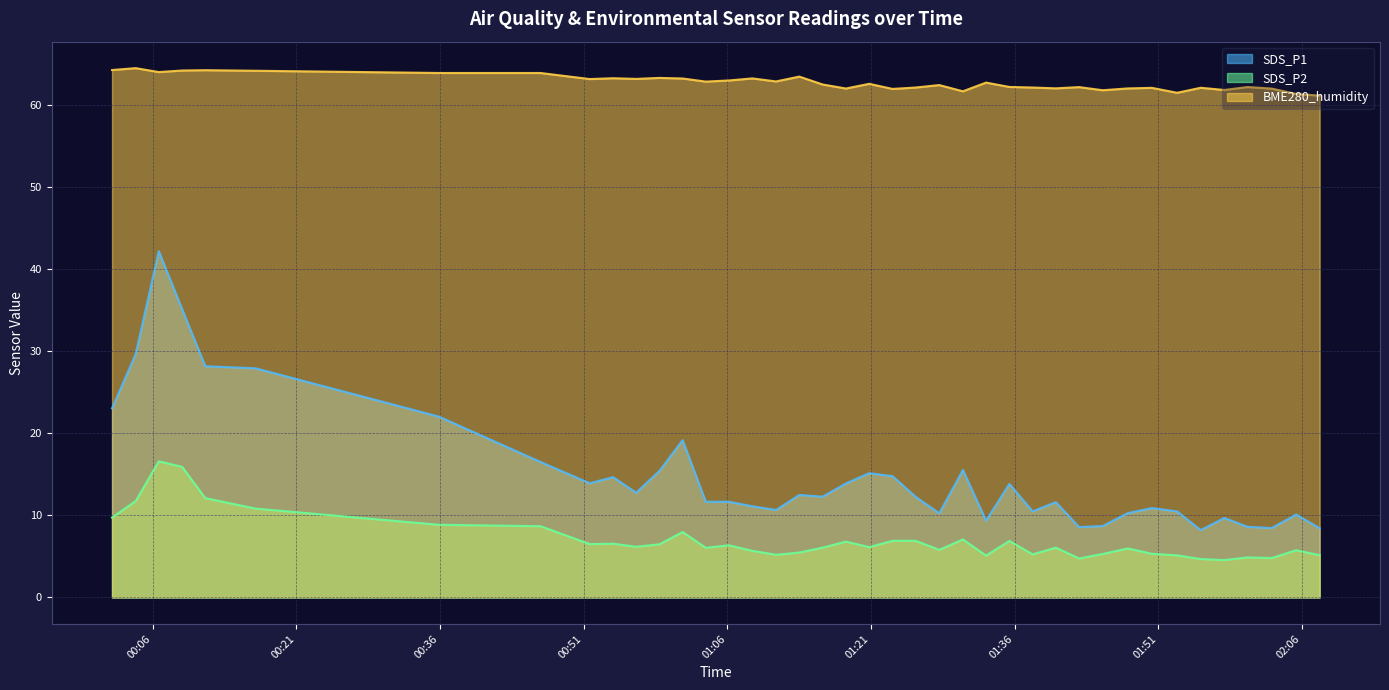

What is the difference between the SDS_P2 values at 2022/12/29 00:58:54 and 2022/12/29 01:03:45?

0.4